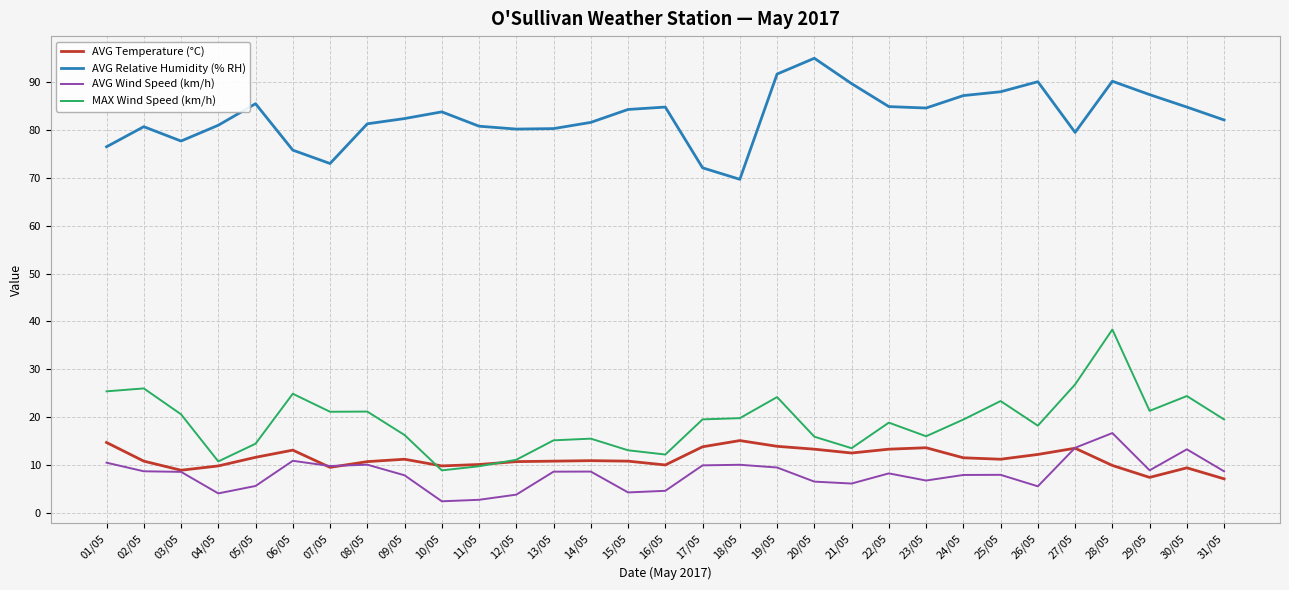

Is the value of AVG Temperature (°C) at 18/05 greater than the value of AVG Relative Humidity (% RH) at 04/05?

No